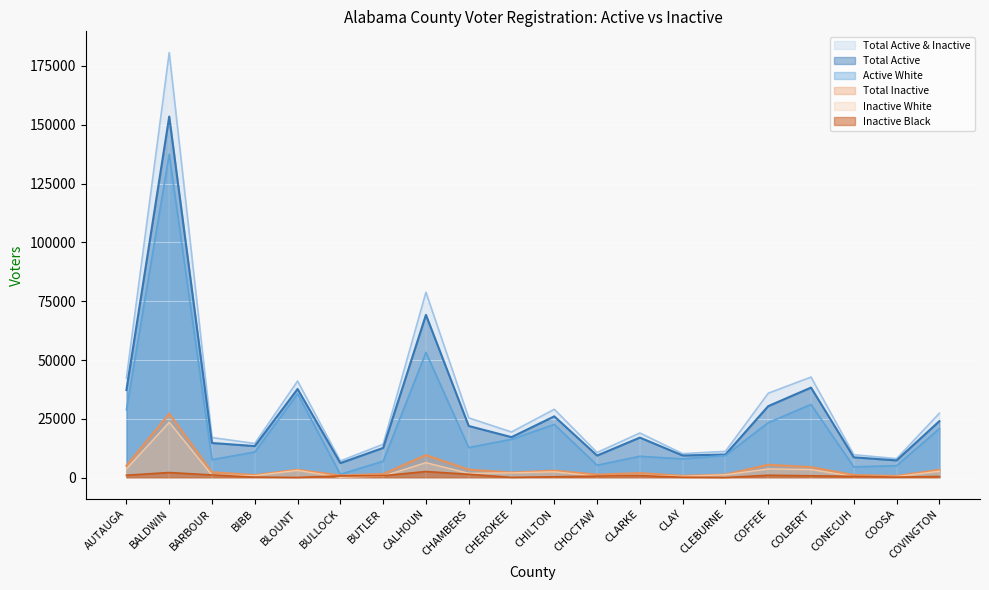

At which category is the sum across all series the highest?

BALDWIN